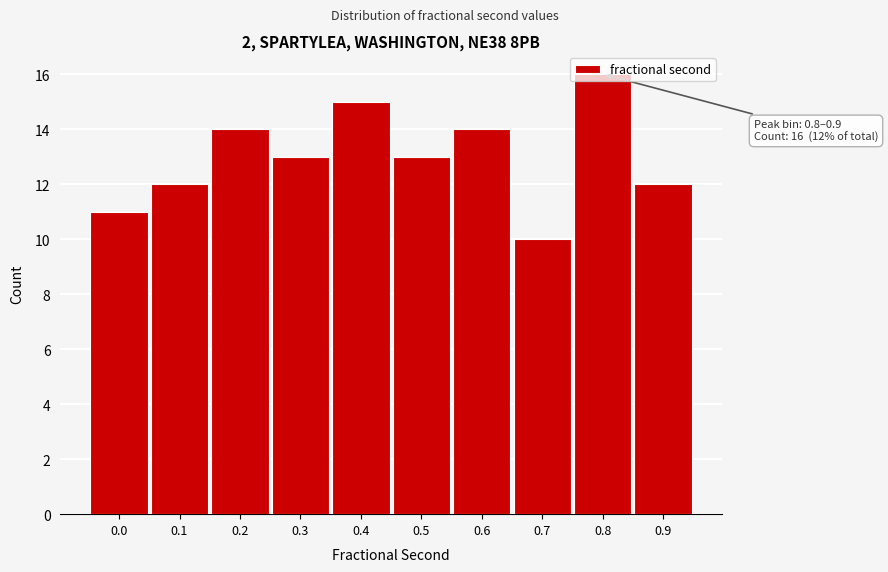

What value does the data have at 0.4?

15